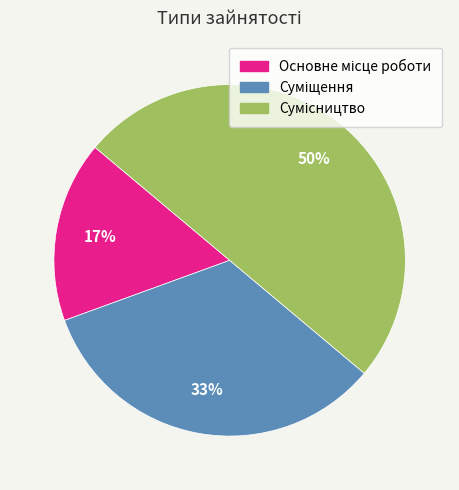

To the nearest percent, what is the difference between the largest and smallest slice percentages?

33%